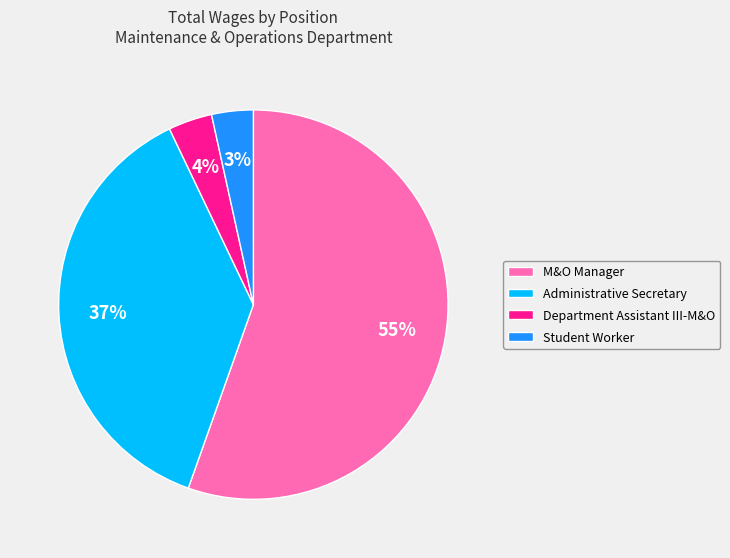

What is the largest slice in the pie chart?

M&O Manager